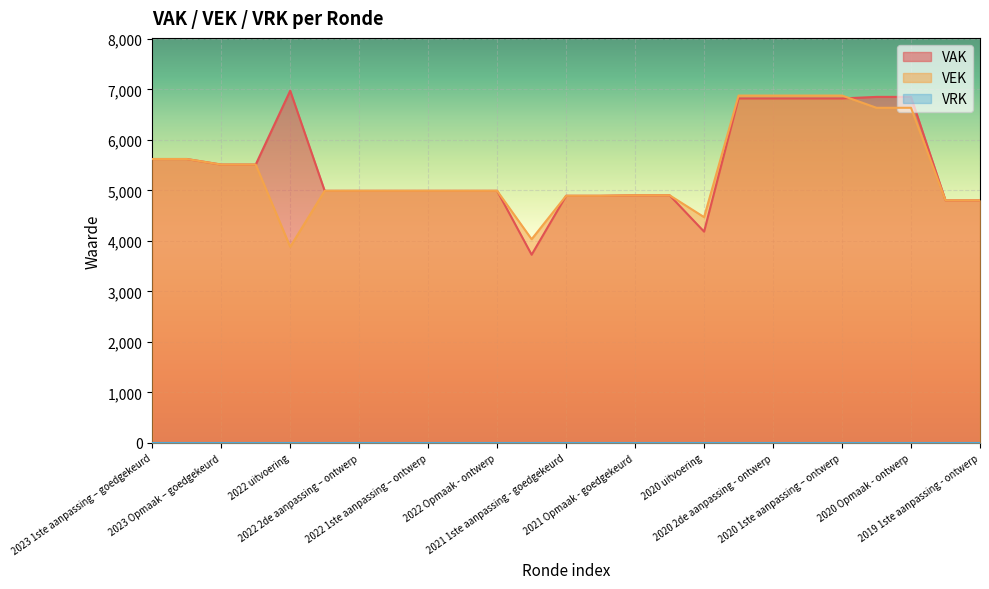

What is the maximum value shown in the chart?

6974